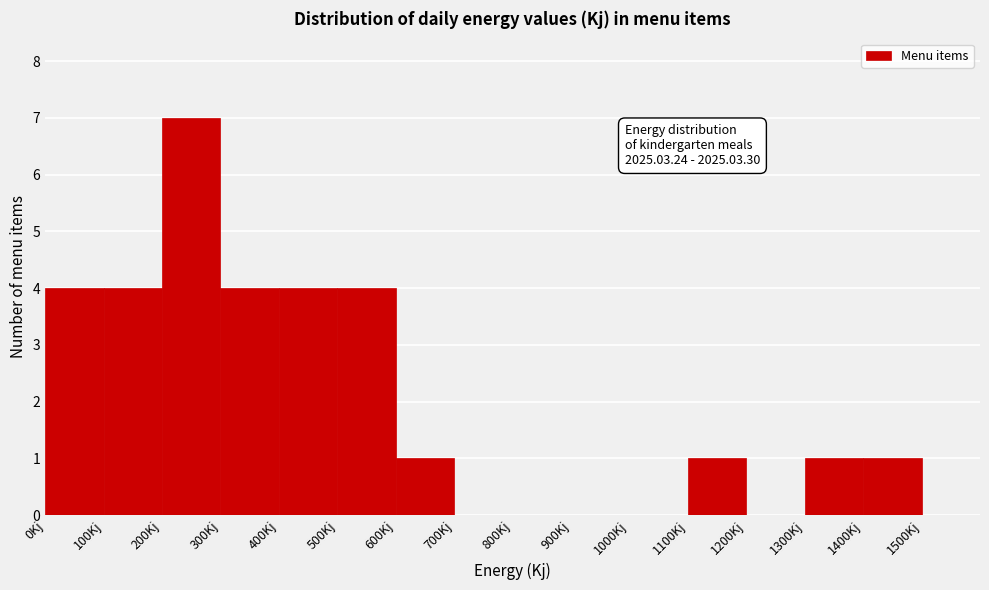

Which range on the x-axis has the tallest bar?

200 to 300